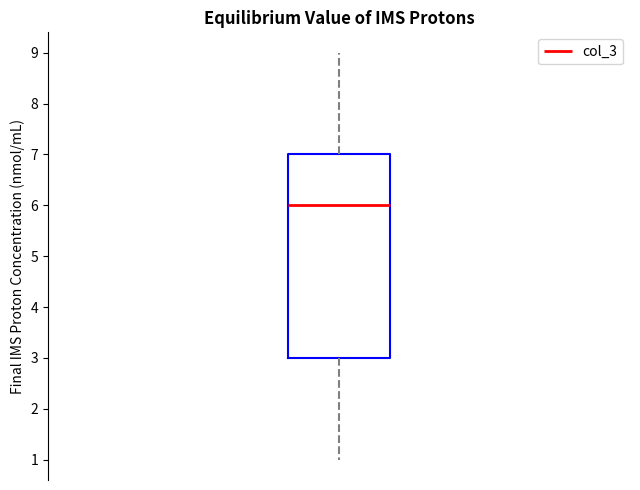

Read this box plot against the y-axis: the position of the median line, the range covered by the box, and the ends of both whiskers. The values are not printed on the chart, so give them approximately, as read against the axis.

median 6, box 3 to 7, whiskers 1 to 9